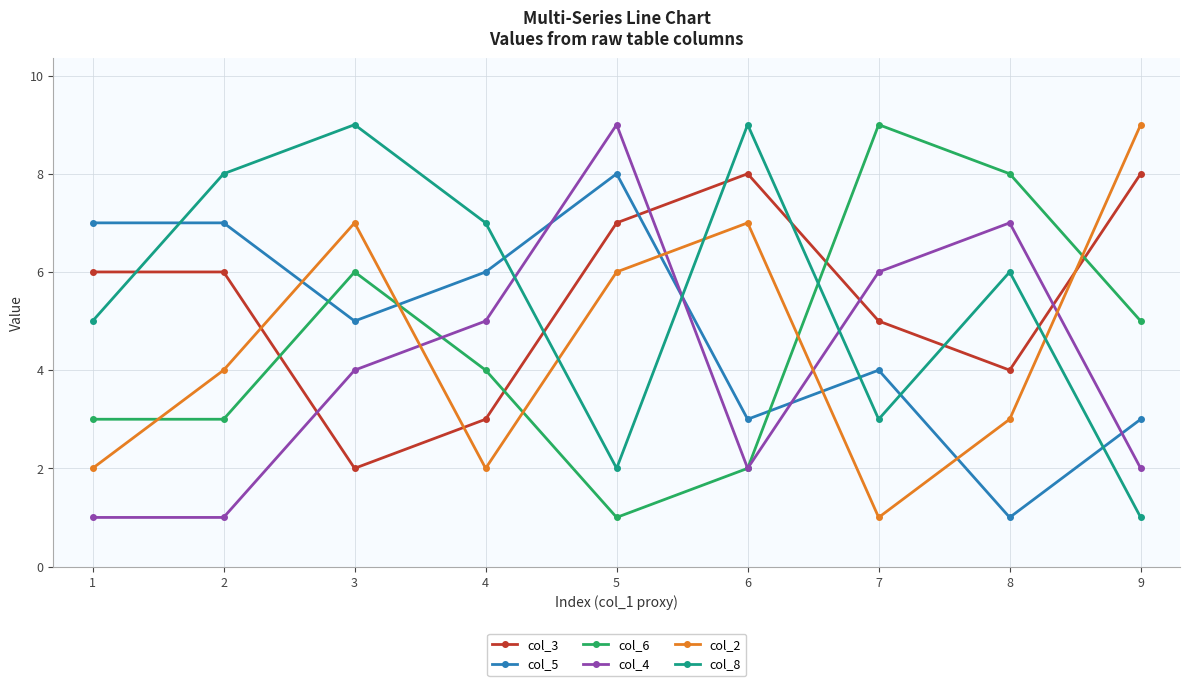

Which series changed the most between 1 and 3?

col_2